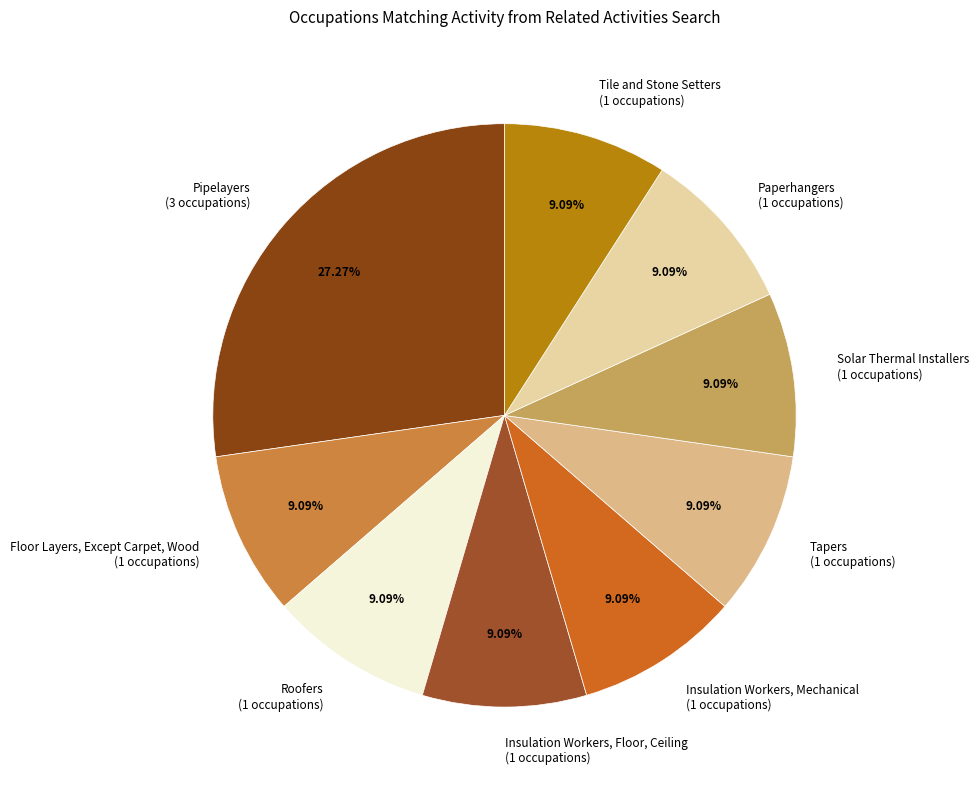

Does Tapers account for over 50% of the chart?

No